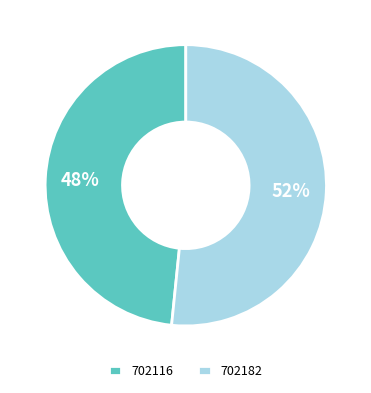

Count the number of slices in the pie.

2